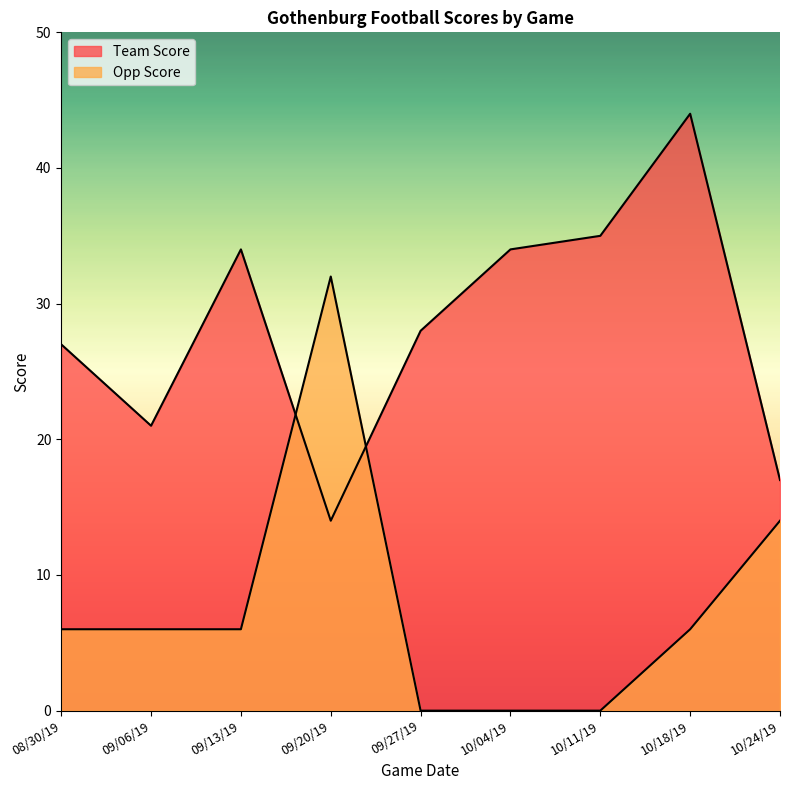

Between 09/20/19 and 09/27/19, which series saw the biggest shift?

Opp Score